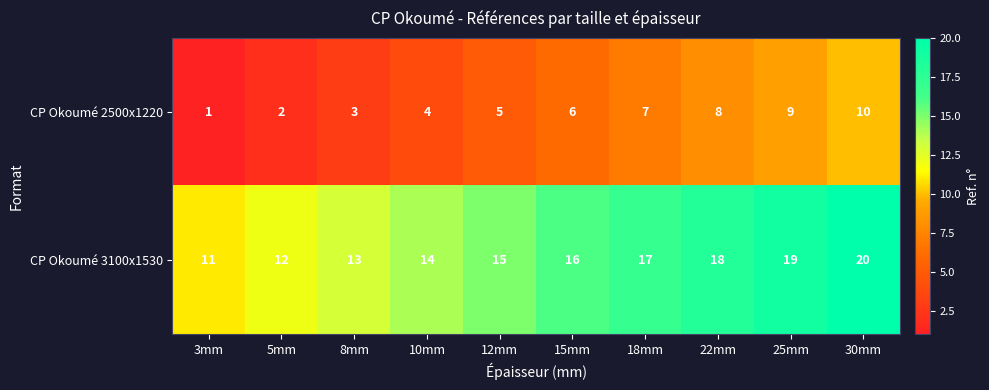

Count the number of categories in the chart.

10